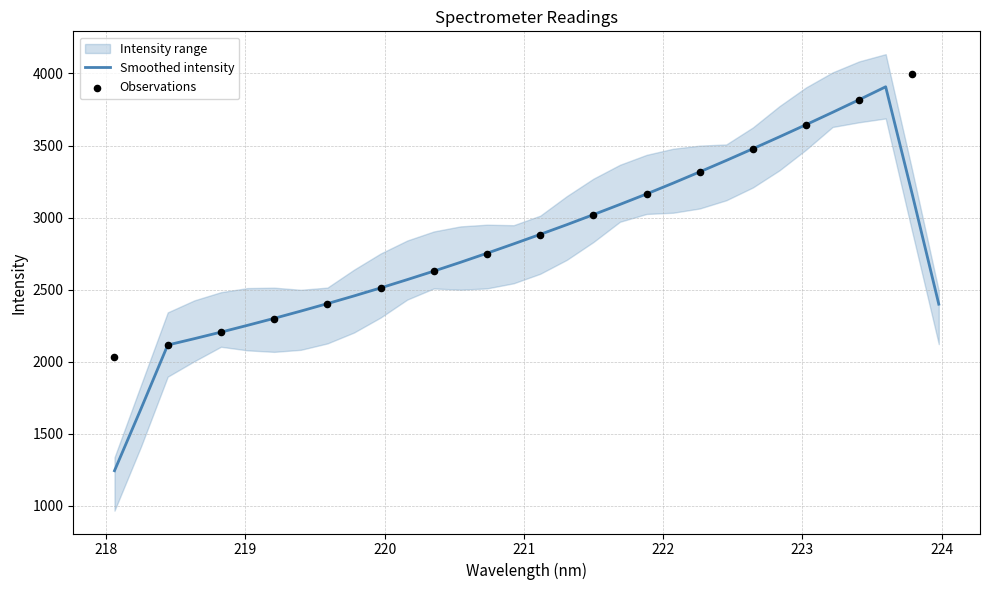

What is the minimum value for Smoothed intensity?

1243.0